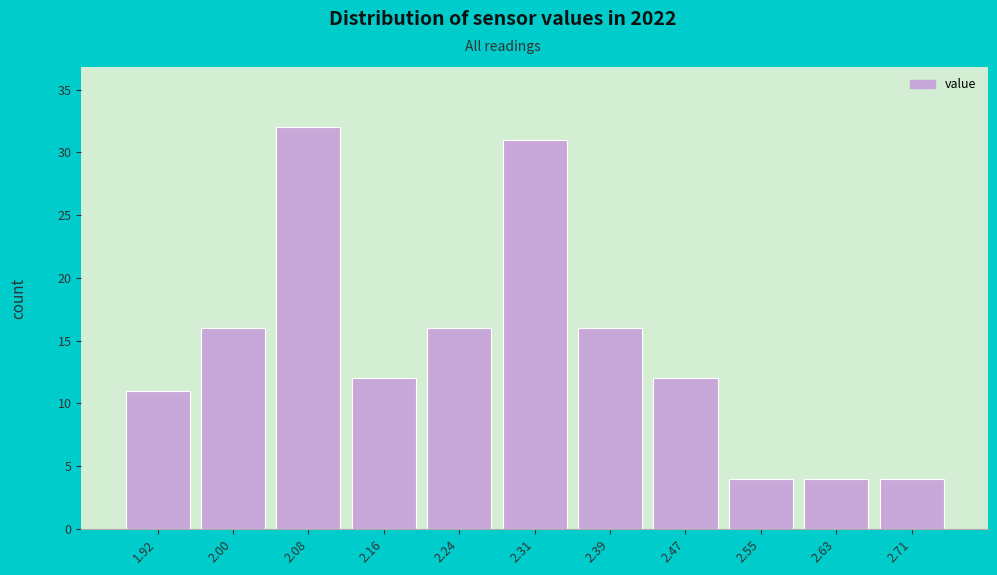

Reading left to right, transcribe this chart: for each bar, give the range it covers on the x-axis and its height. Neither the bar edges nor the heights are printed on the chart, so give them approximately, as read against the axes.

1.88 to 1.96: 11
1.96 to 2.04: 16
2.04 to 2.12: 32
2.12 to 2.20: 12
2.20 to 2.28: 16
2.28 to 2.35: 31
2.35 to 2.43: 16
2.43 to 2.51: 12
2.51 to 2.59: 4
2.59 to 2.67: 4
2.67 to 2.75: 4